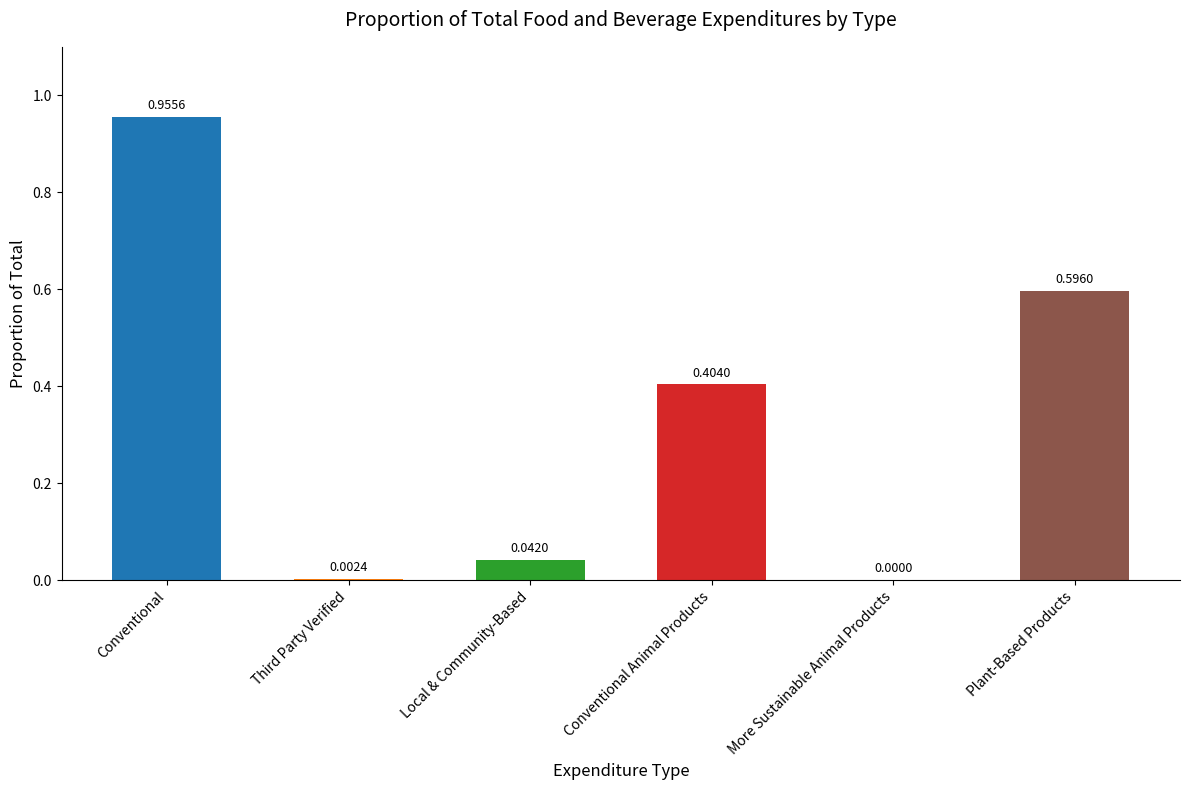

What is the sum of all values?

2.0